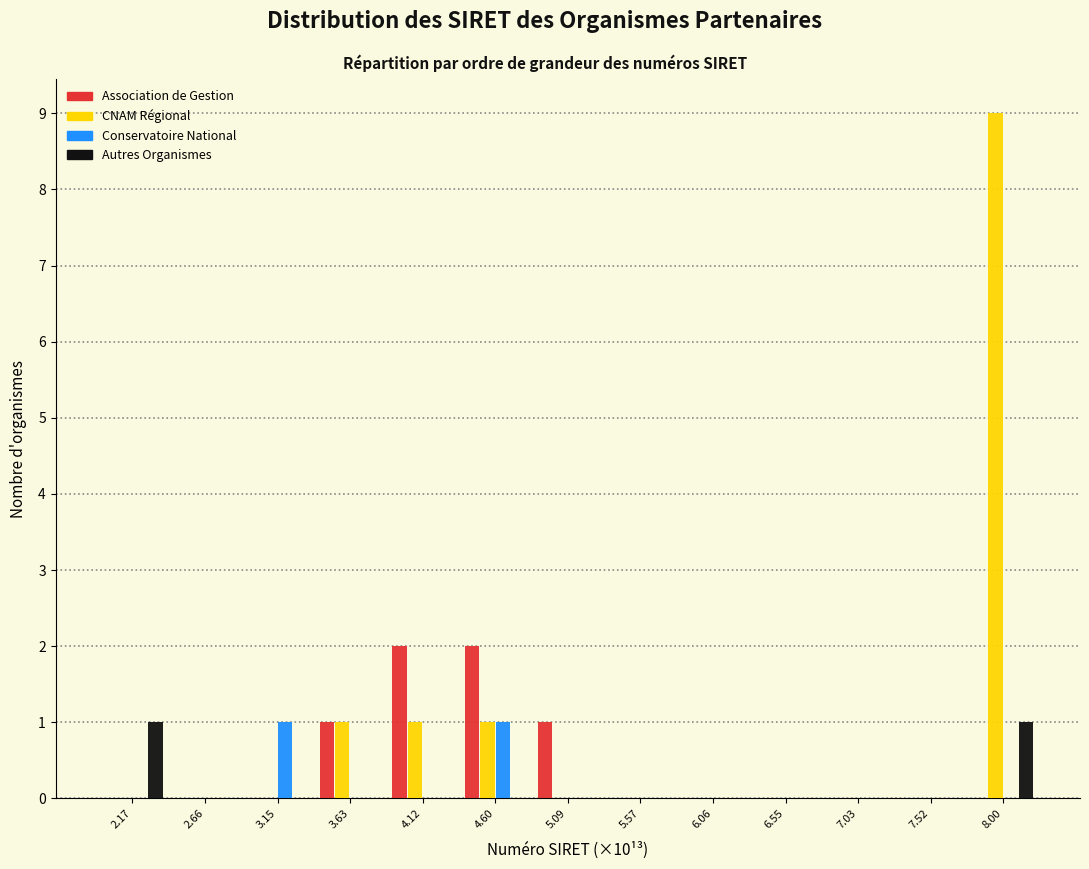

Is it true that CNAM Régional equals 2 at 4.12?

False